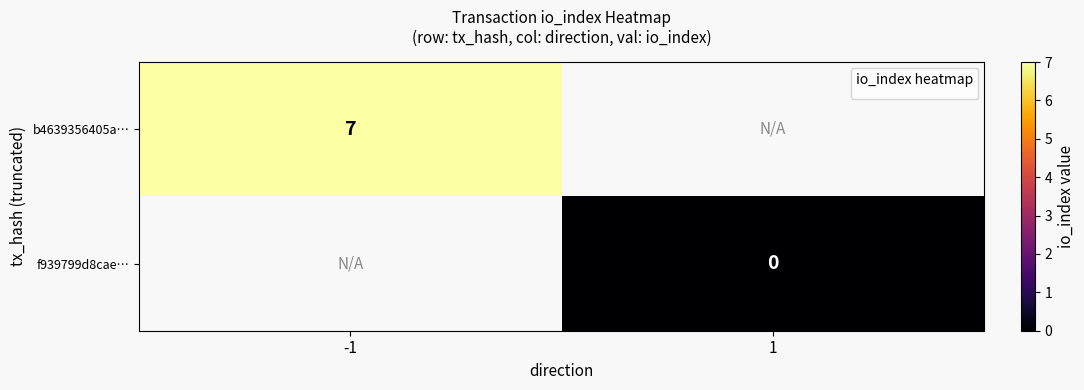

The value of b4639356405a… at -1 is 4. True or false?

False